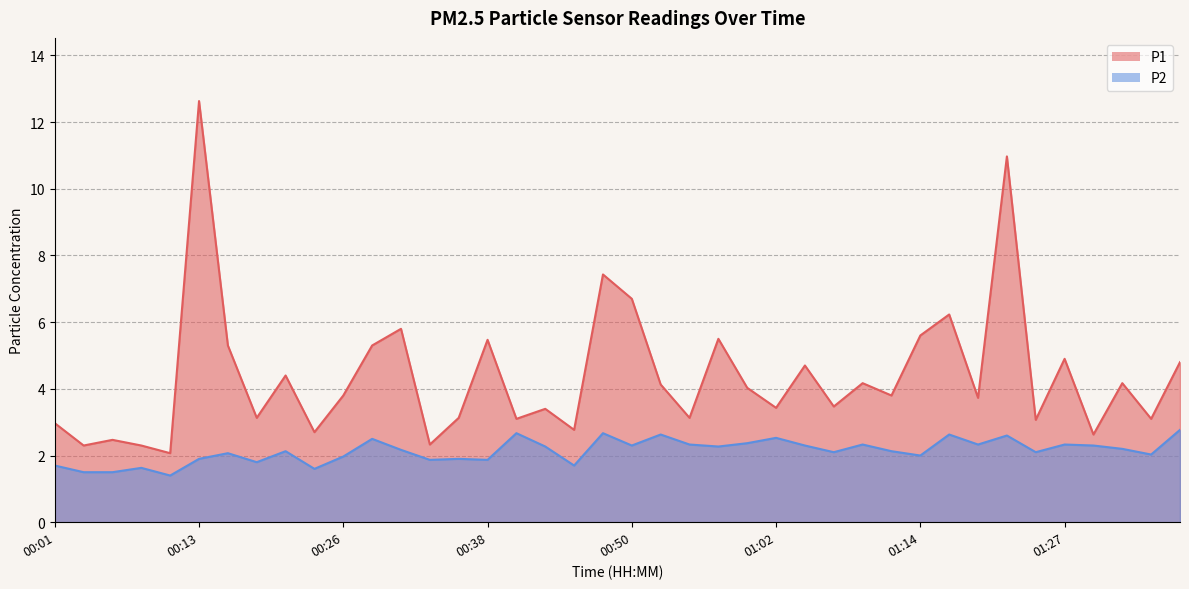

In P2, how many points are lower than both neighbors (excluding endpoints)?

13